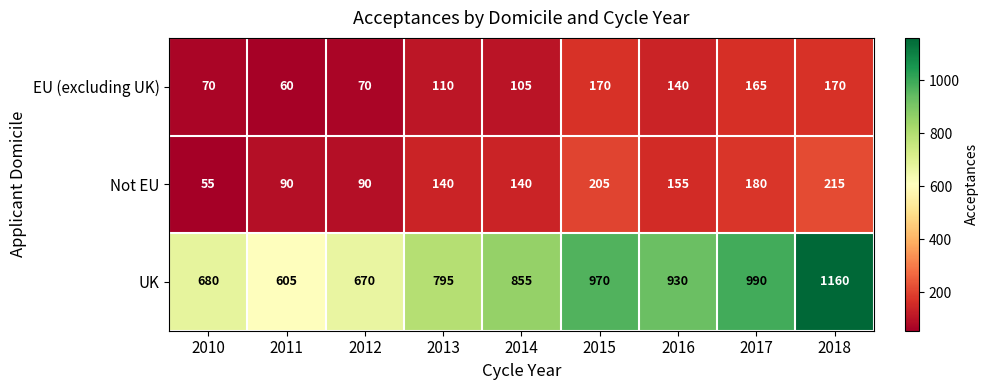

Count the number of data series in this chart.

3